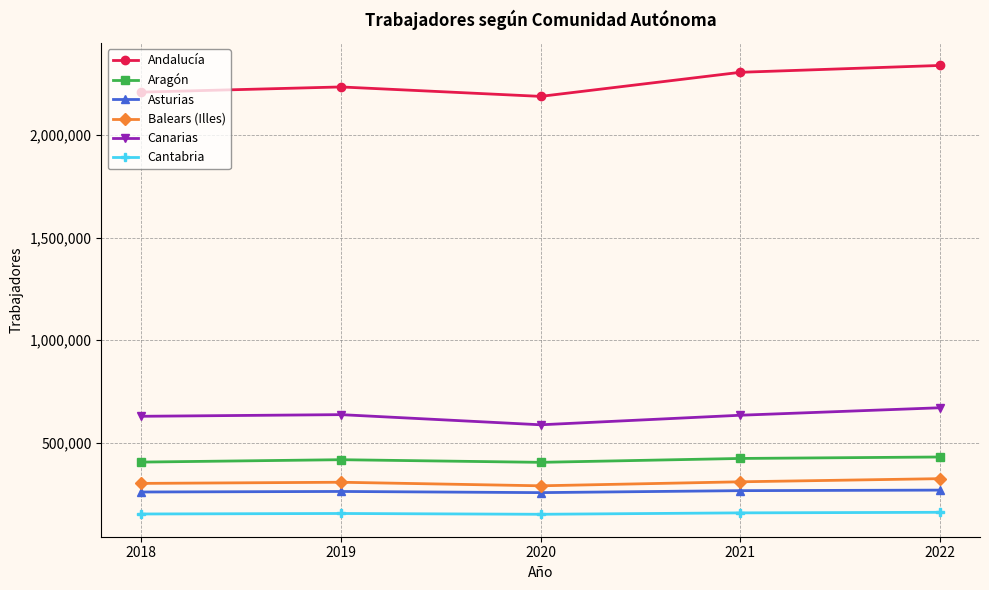

How many values in the Andalucía series are below 2234729?

2